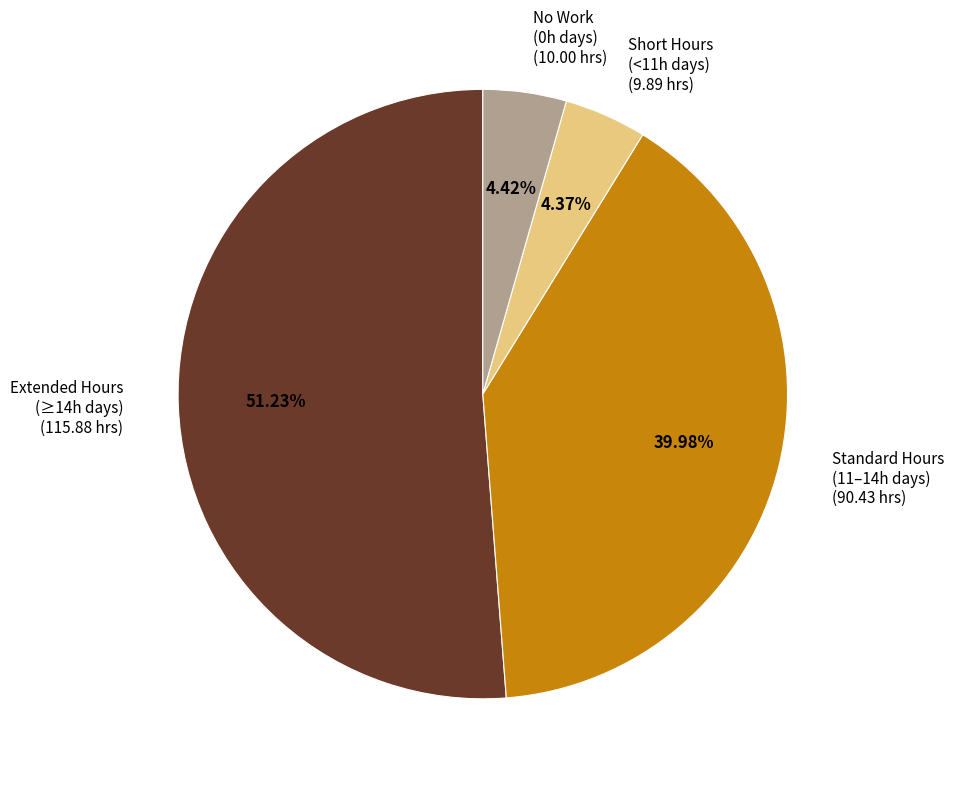

Combined, do No Work (0h days) (10.00 hrs) and Short Hours (<11h days) (9.89 hrs) account for over 50%?

No